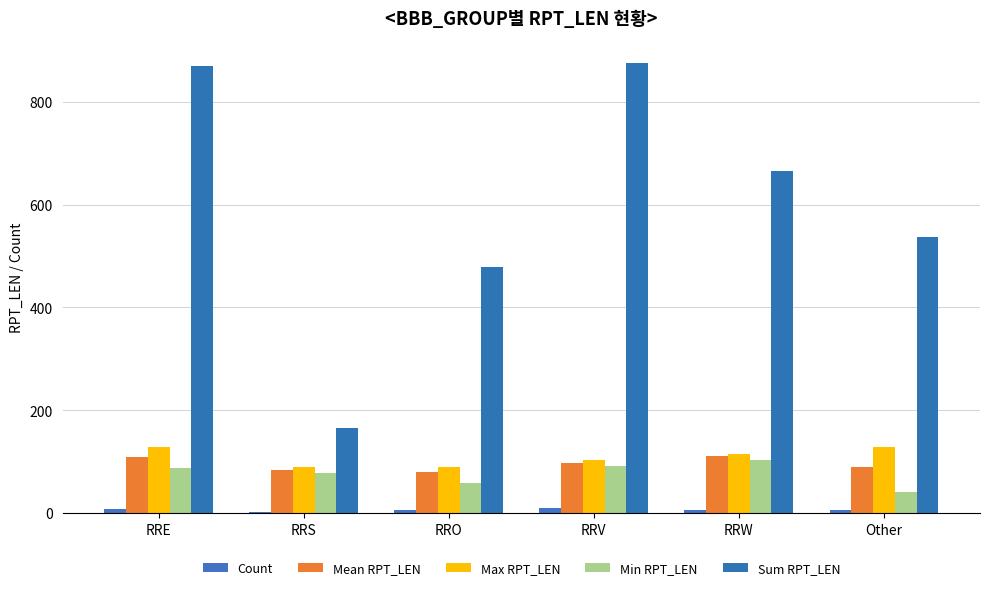

Which series changed the most between RRS and RRV?

Sum RPT_LEN